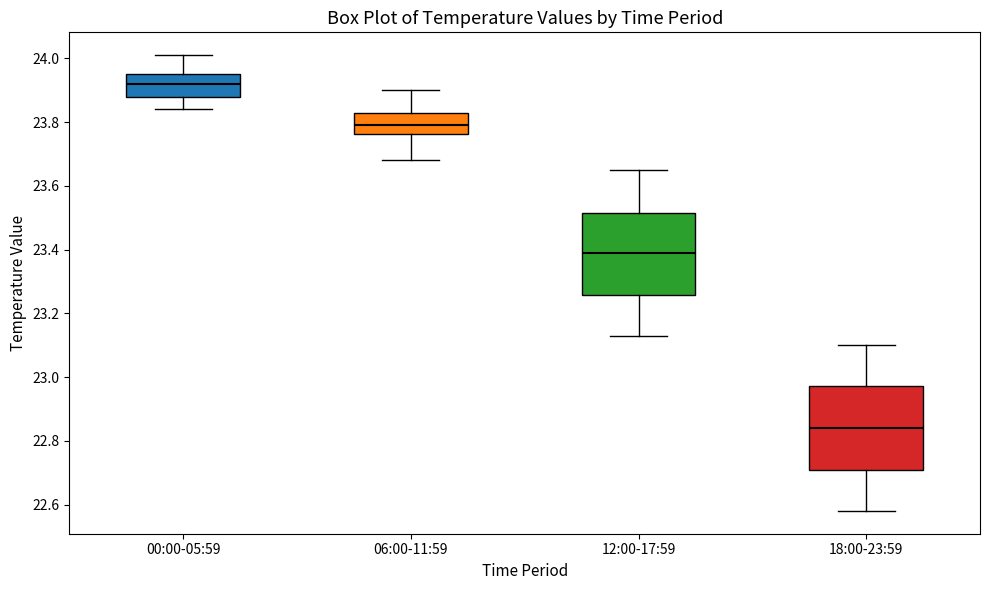

Reading left to right, transcribe this box plot: for each box, give where its median line is, the range the box spans, and where its two whiskers end, as read against the y-axis. The values are not printed on the chart, so give them approximately, as read against the axis.

00:00-05:59: median 23.92, box 23.88 to 23.96, whiskers 23.84 to 24.02
06:00-11:59: median 23.80, box 23.76 to 23.82, whiskers 23.68 to 23.90
12:00-17:59: median 23.40, box 23.26 to 23.52, whiskers 23.14 to 23.66
18:00-23:59: median 22.84, box 22.70 to 22.98, whiskers 22.58 to 23.10